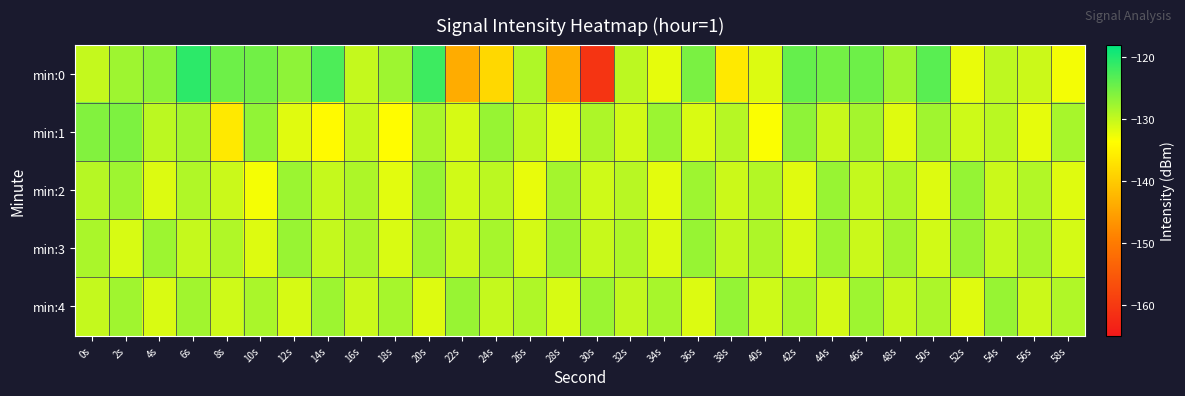

Which series has the widest spread of values?

min:0